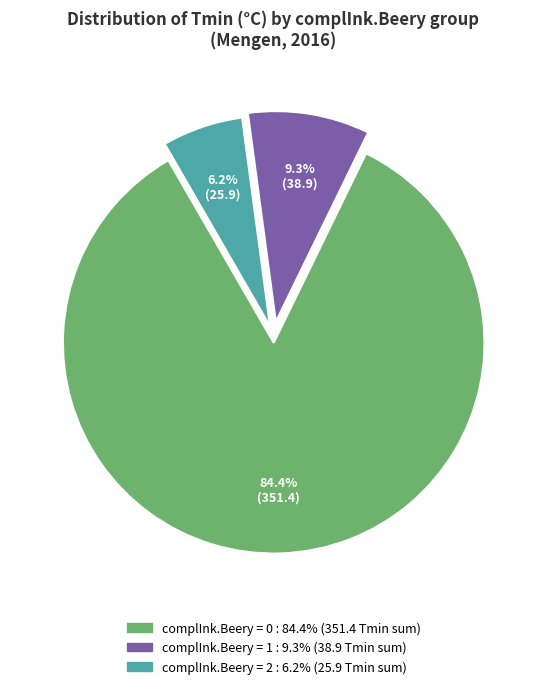

Is there any slice that represents more than half of the pie?

Yes